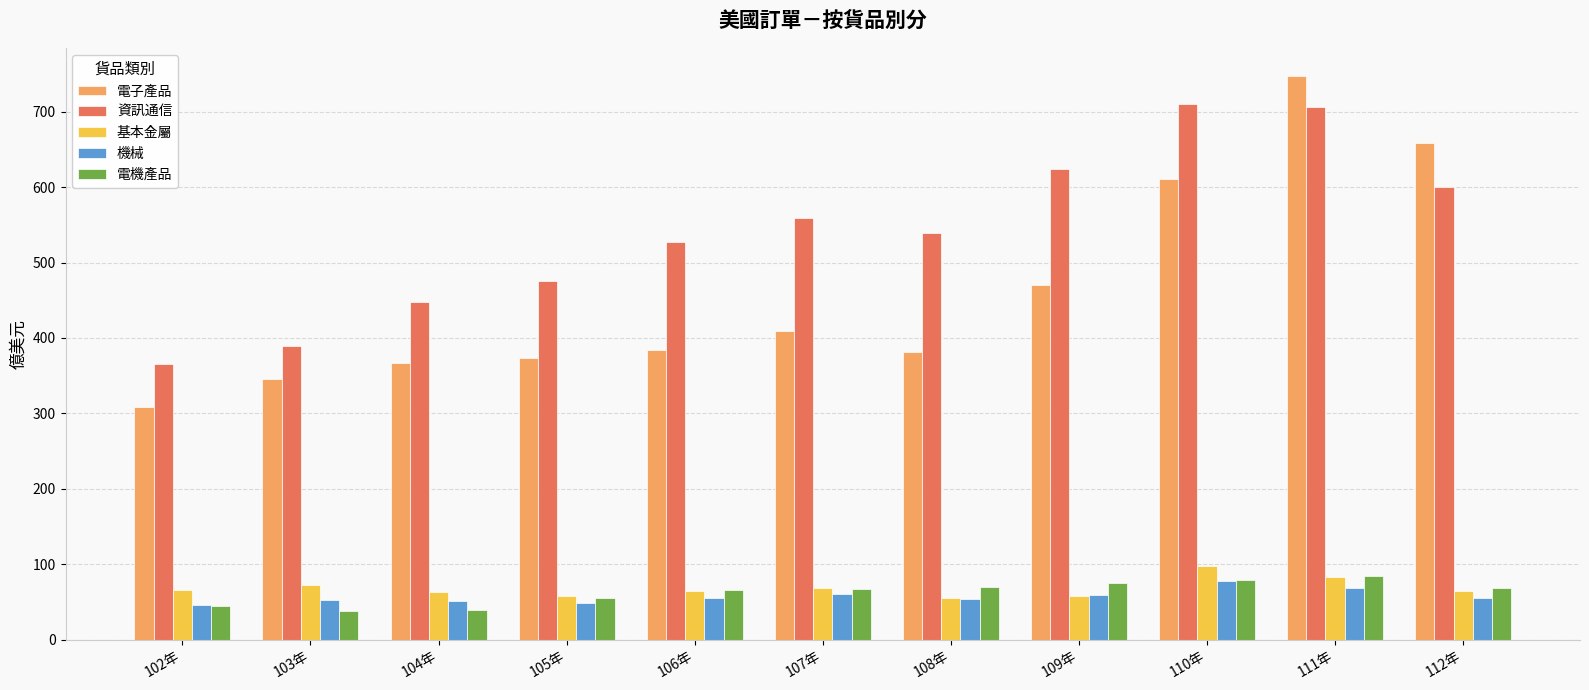

How many distinct data groups are displayed?

5